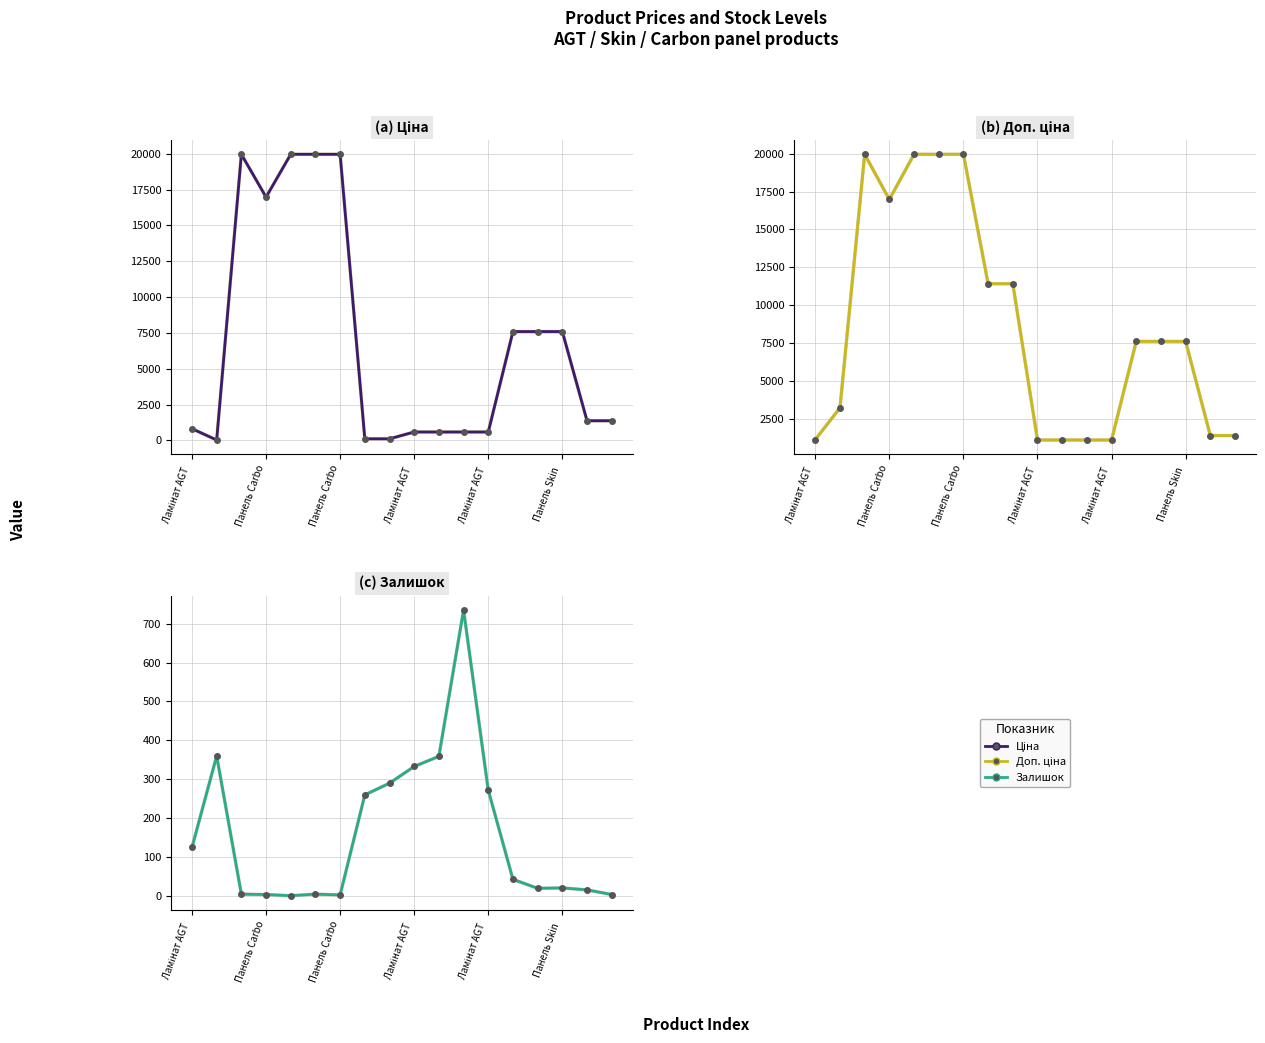

Which category has the highest value in the Доп. ціна series?

Панель Carbo